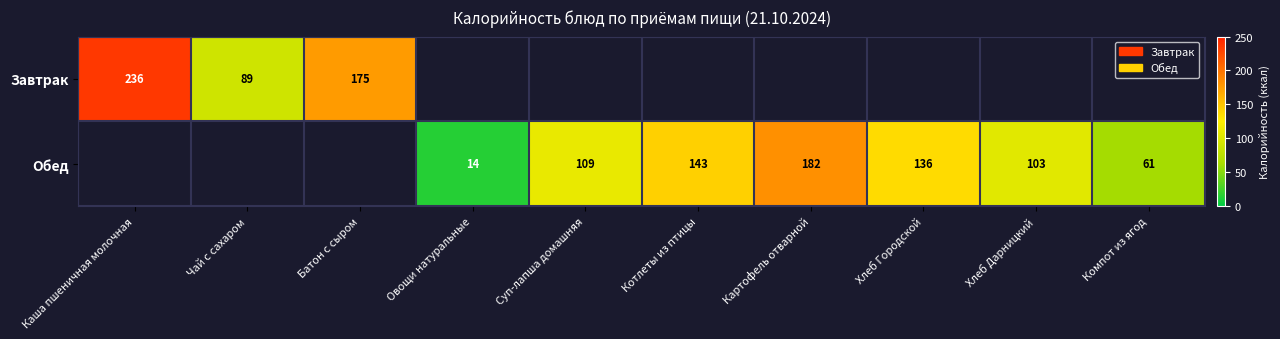

How many data points does each series have?

10